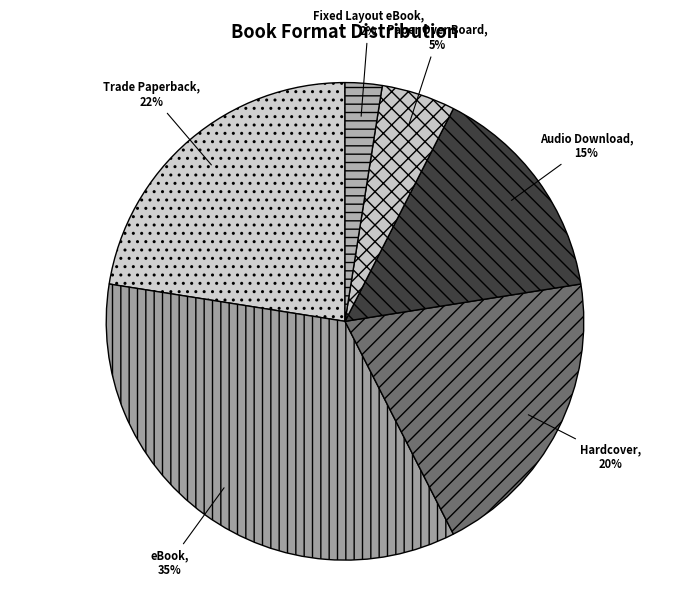

Is it true that Hardcover is 20% of the pie?

True